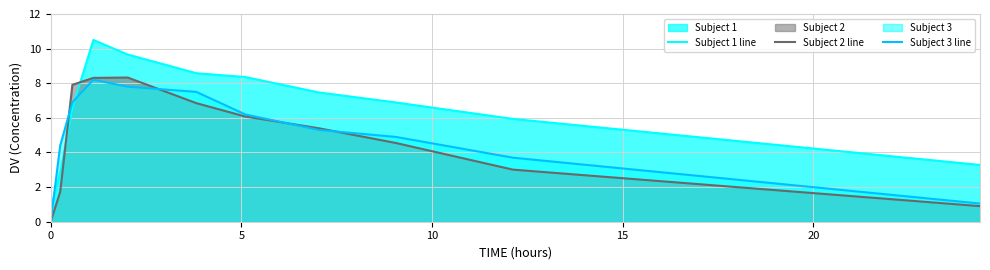

After their last crossing, which series has the higher values: Subject 1 line or Subject 3 line?

Subject 1 line